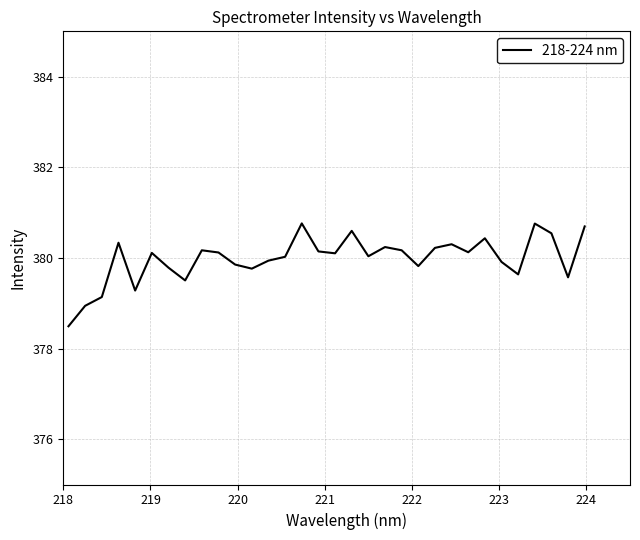

True or false: there are more than 1 points higher than both neighbors.

True